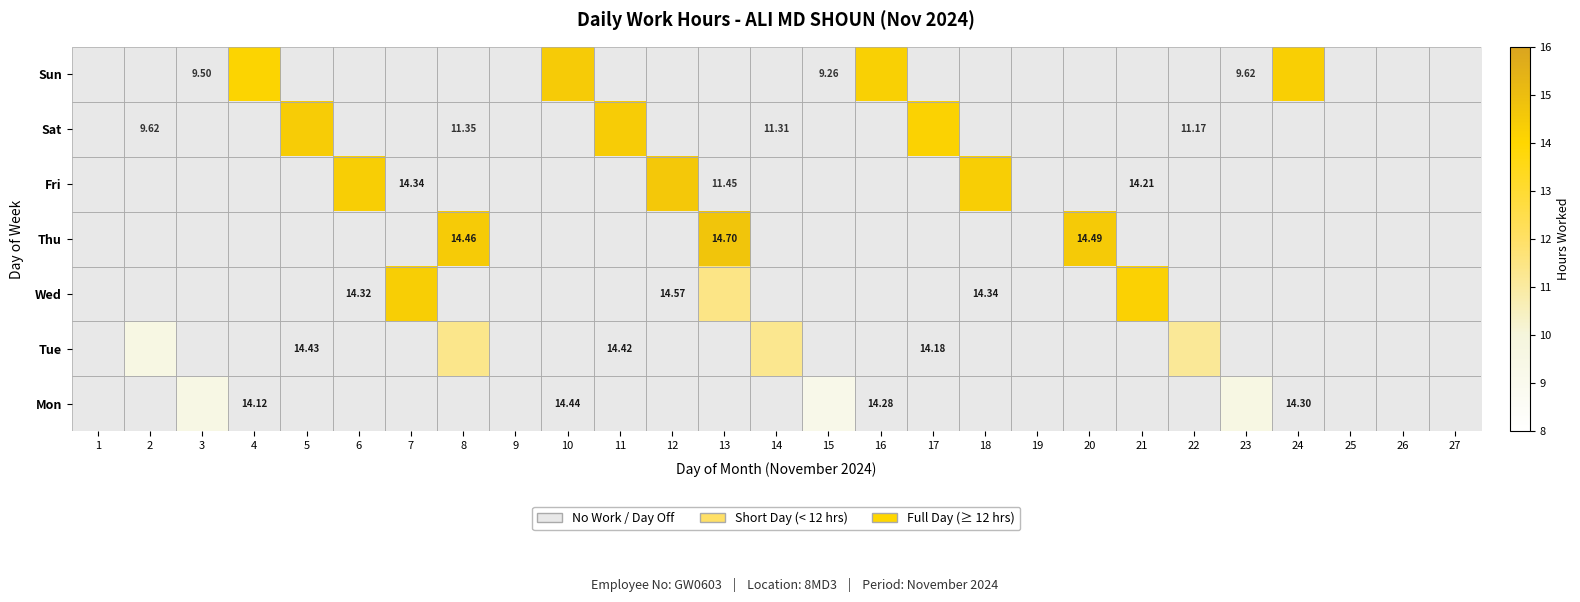

Which label corresponds to the largest value in the chart?

13